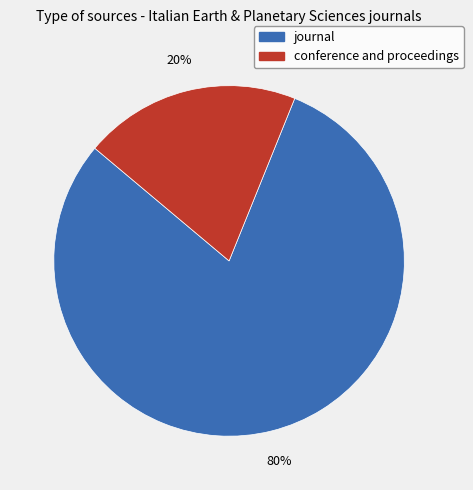

Approximately how many times larger is the value at journal compared to conference and proceedings?

4.0